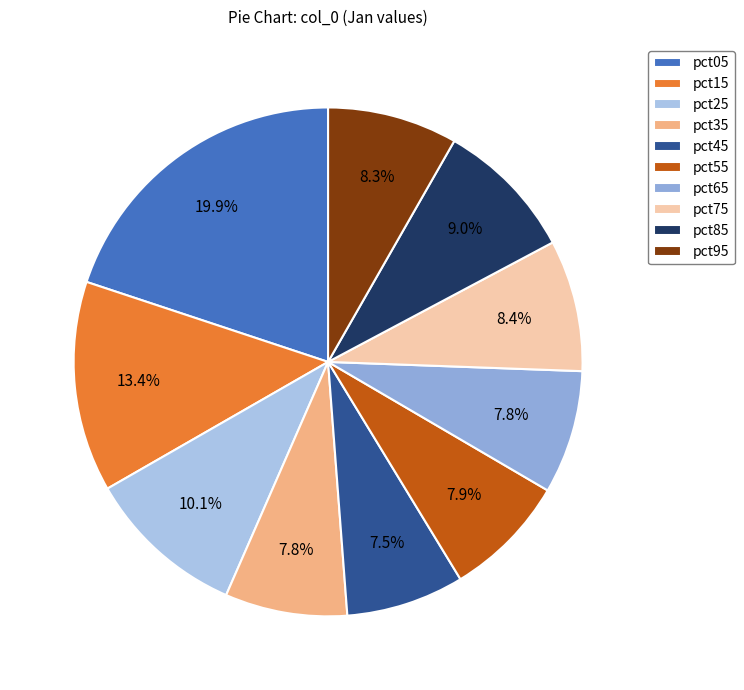

Count the number of slices in the pie.

10